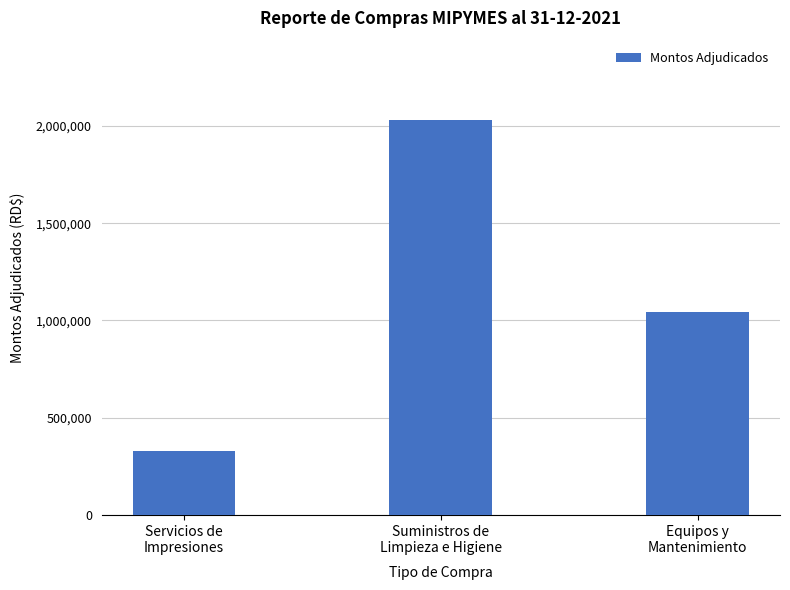

How many values are below 1041359?

1